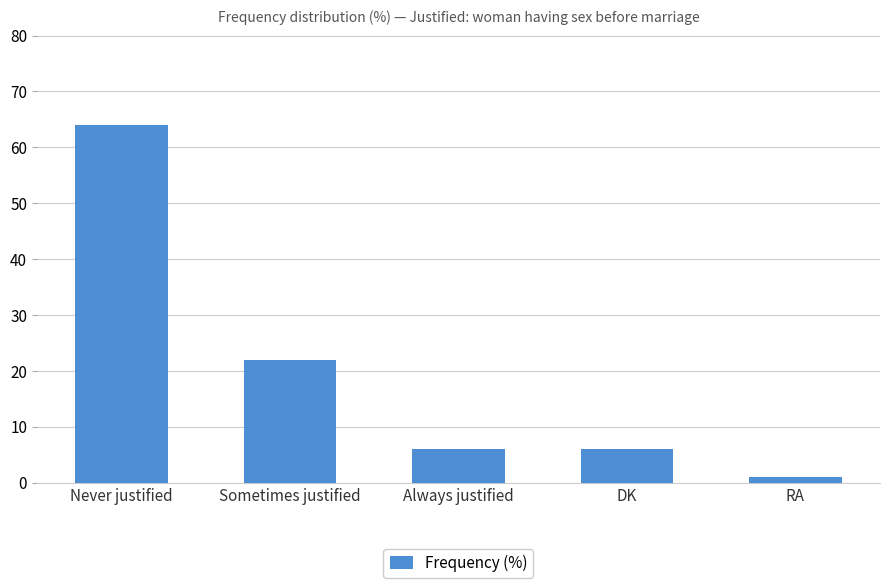

What is the approximate value at Always justified?

6